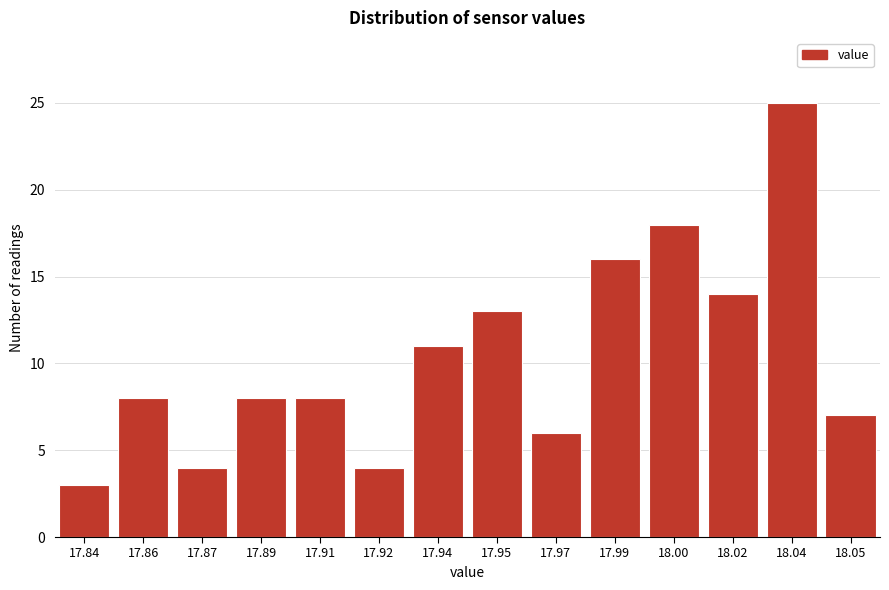

Reading left to right, transcribe all the data shown in this chart.

3	8	4	8	8	4	11	13	6	16	18	14	25	7